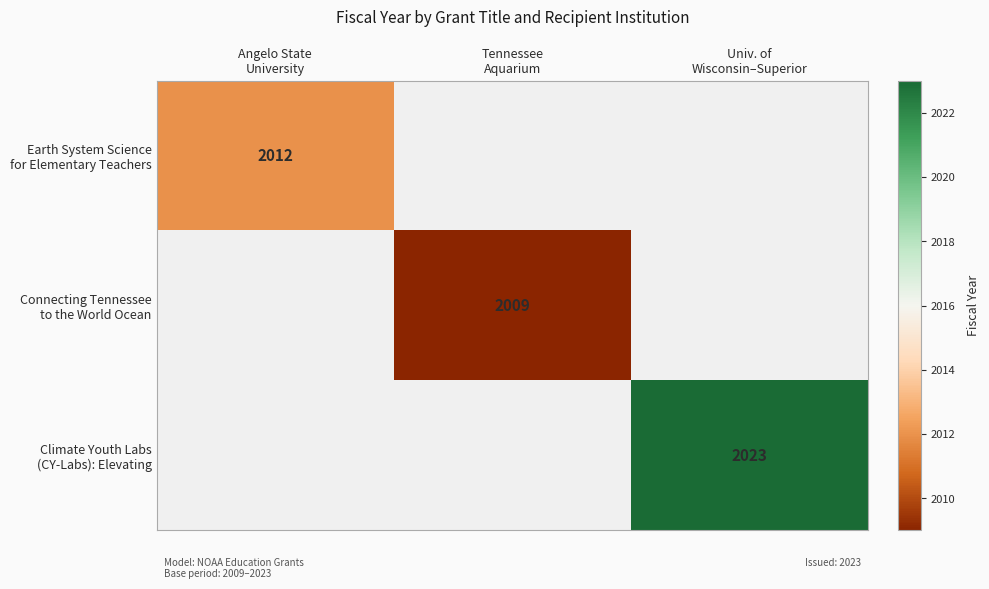

At which category is the sum across all series the highest?

Univ. of
Wisconsin–Superior